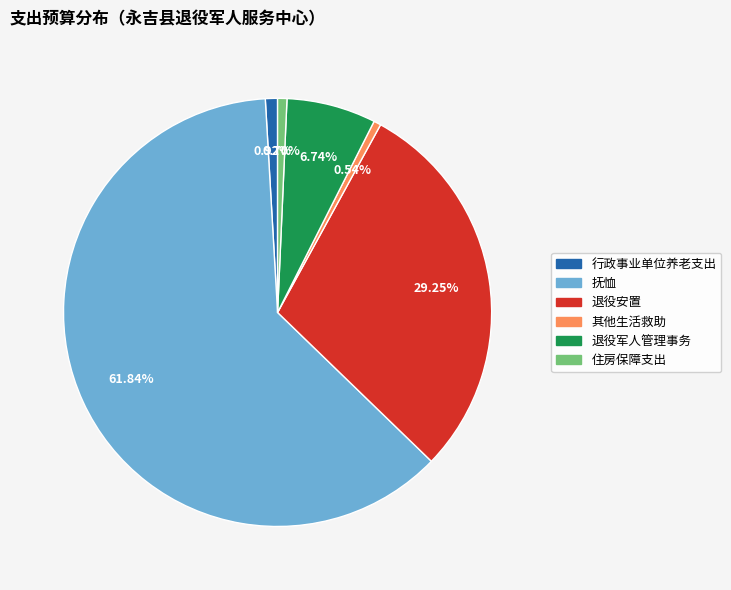

Which category has the biggest portion of the pie?

抚恤